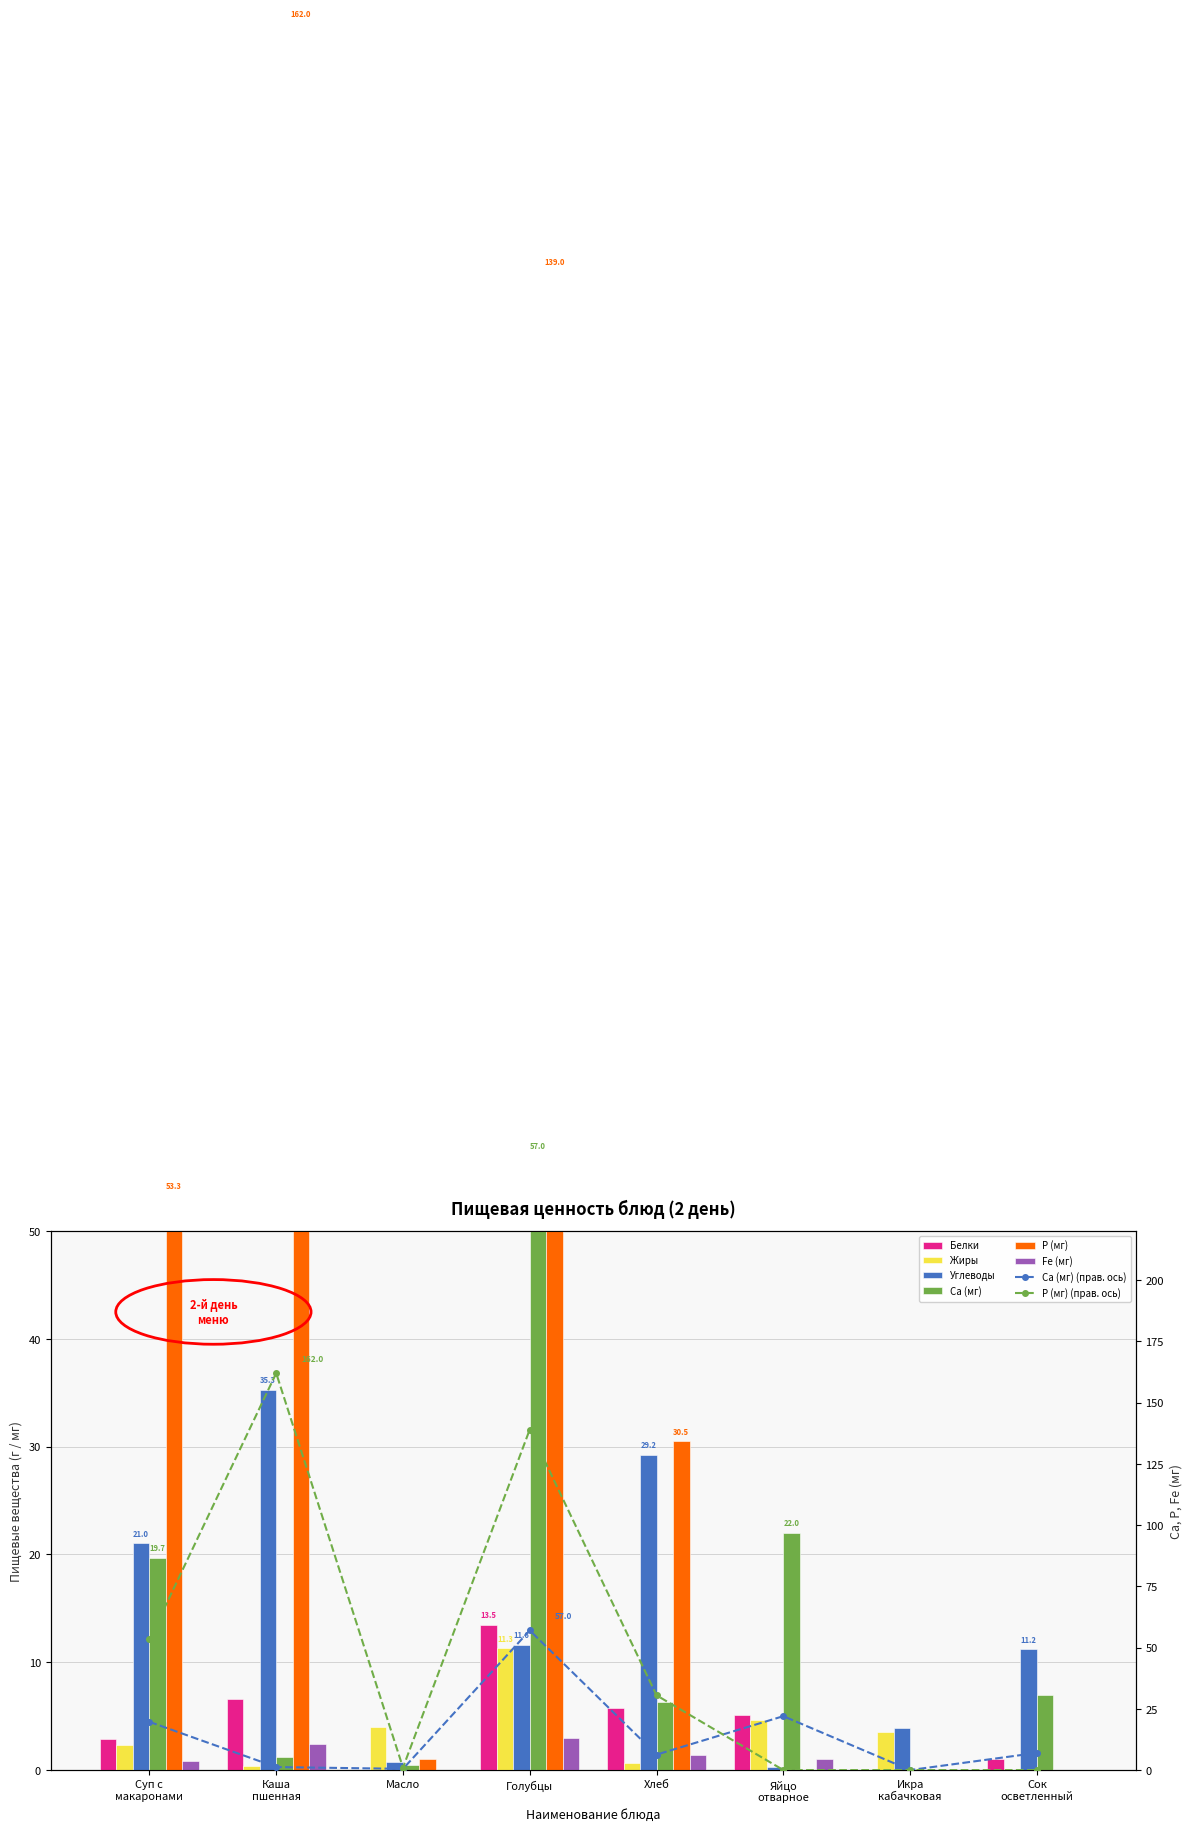

What is the value of the Fe (мг) bar at the 2nd from the left?

2.4